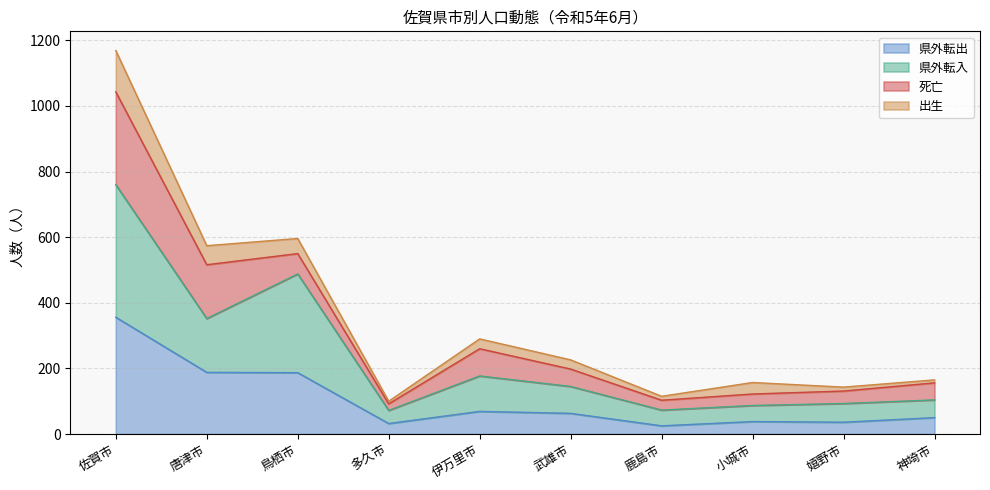

How many values in the 県外転出 series exceed 63?

4